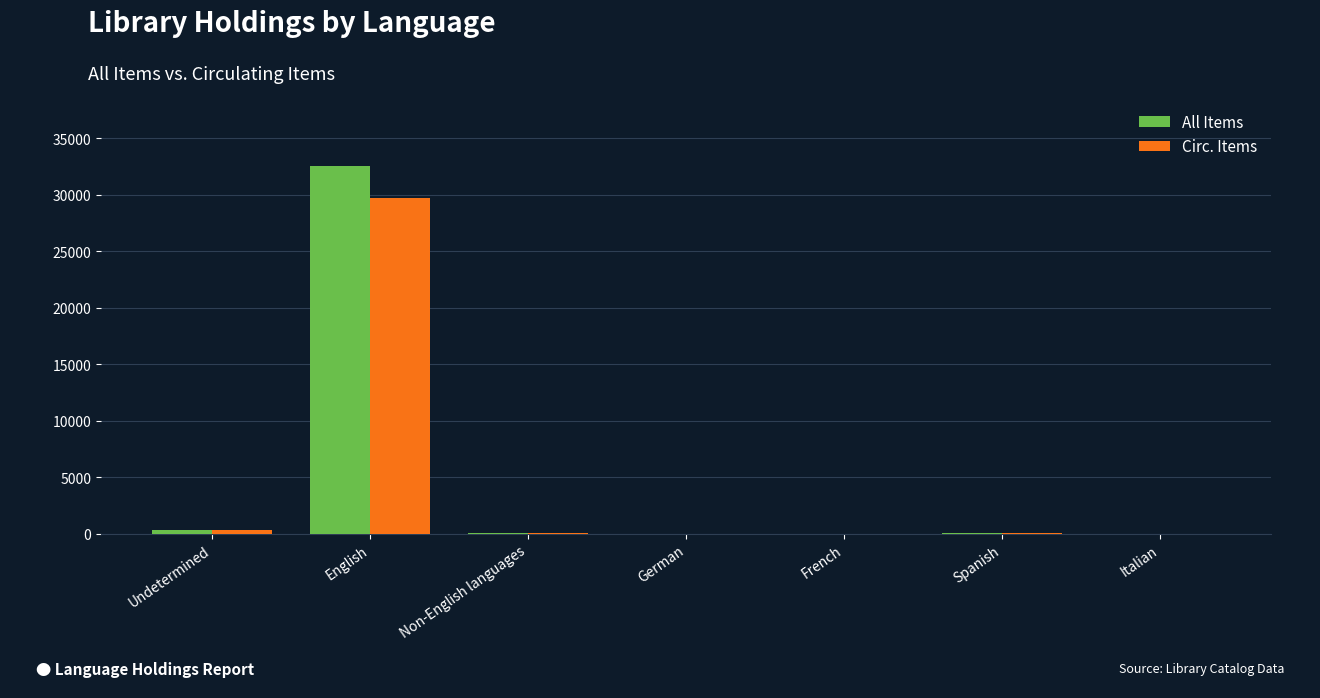

What is the sum of the All Items values at French and Spanish?

89